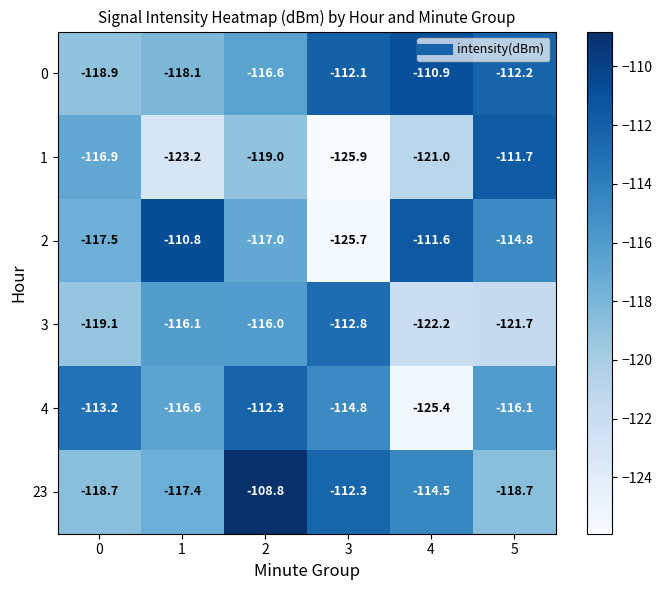

Between 0 and 4, which series saw the biggest shift?

4